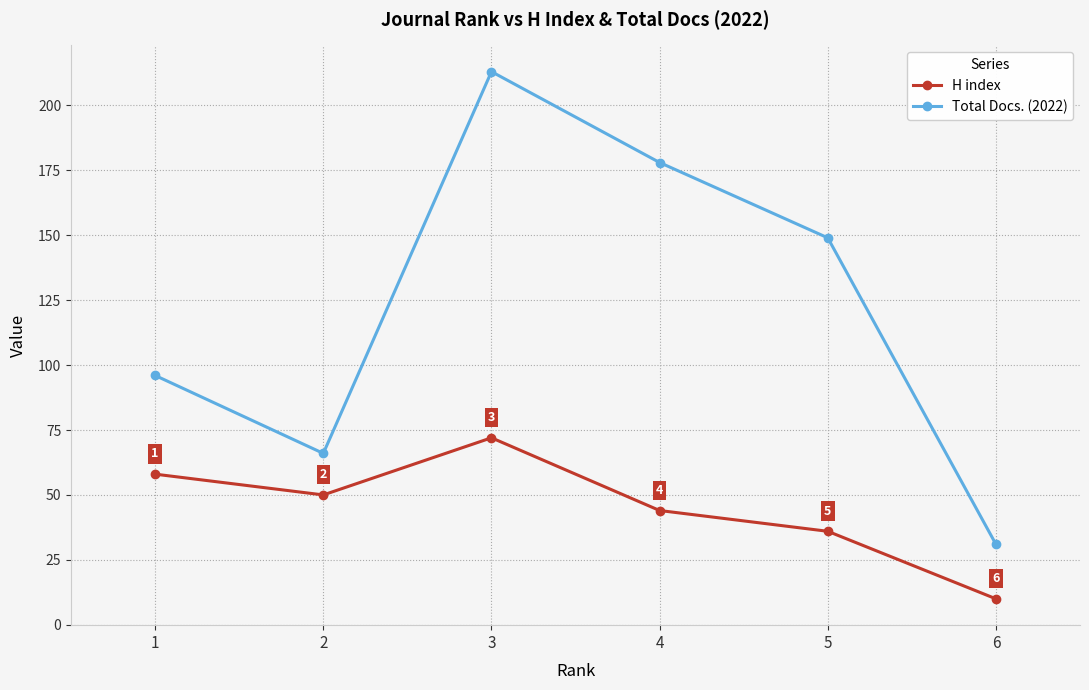

Reading left to right, extract all data points from this chart.

H index: 58	50	72	44	36	10
Total Docs. (2022): 96	66	213	178	149	31